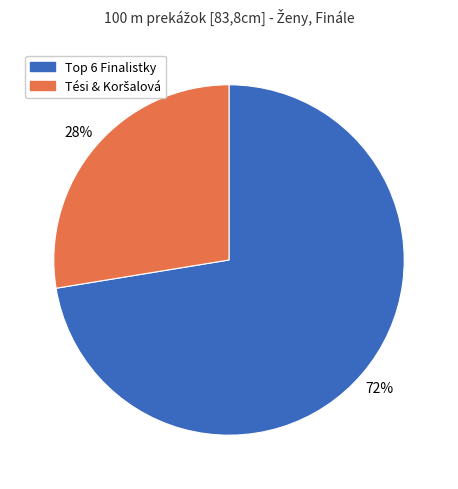

Is there any slice that represents more than half of the pie?

Yes